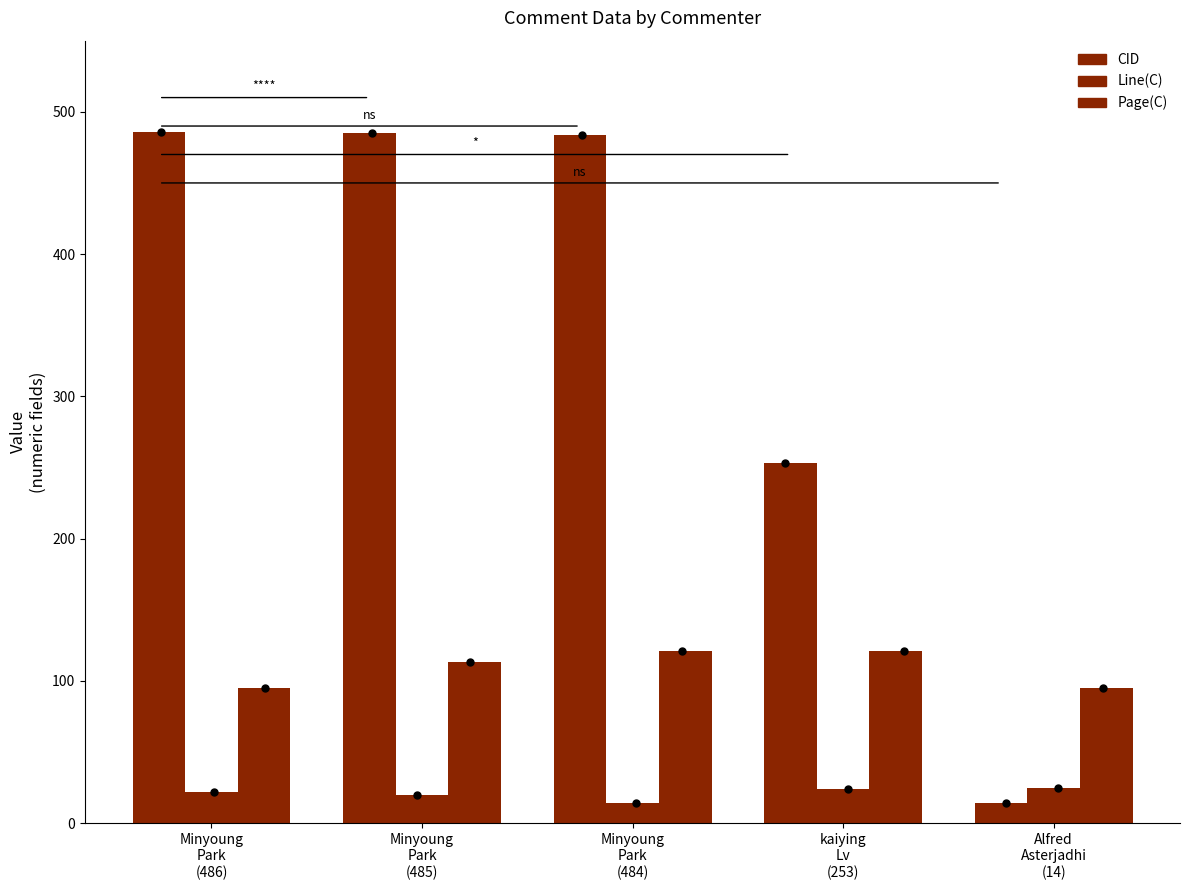

Which series has the largest total across all categories?

CID